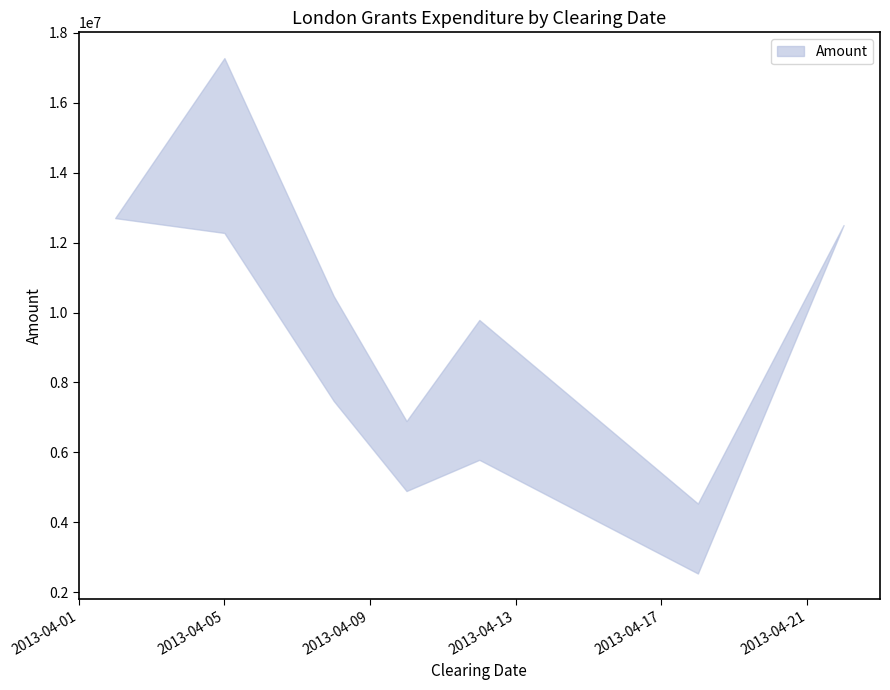

How many points are lower than both their immediate neighbors (excluding endpoints)?

2